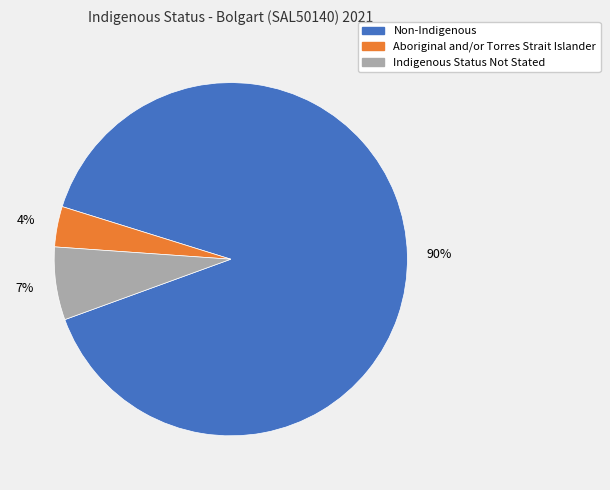

Does Non-Indigenous represent more than half of the total?

Yes